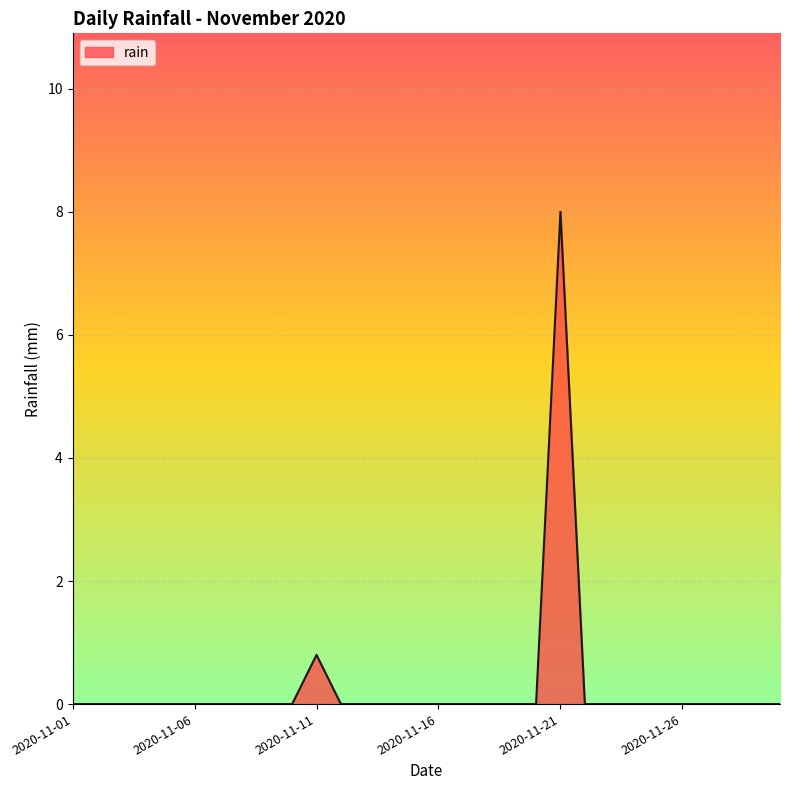

What is the maximum value shown in the chart?

8.0